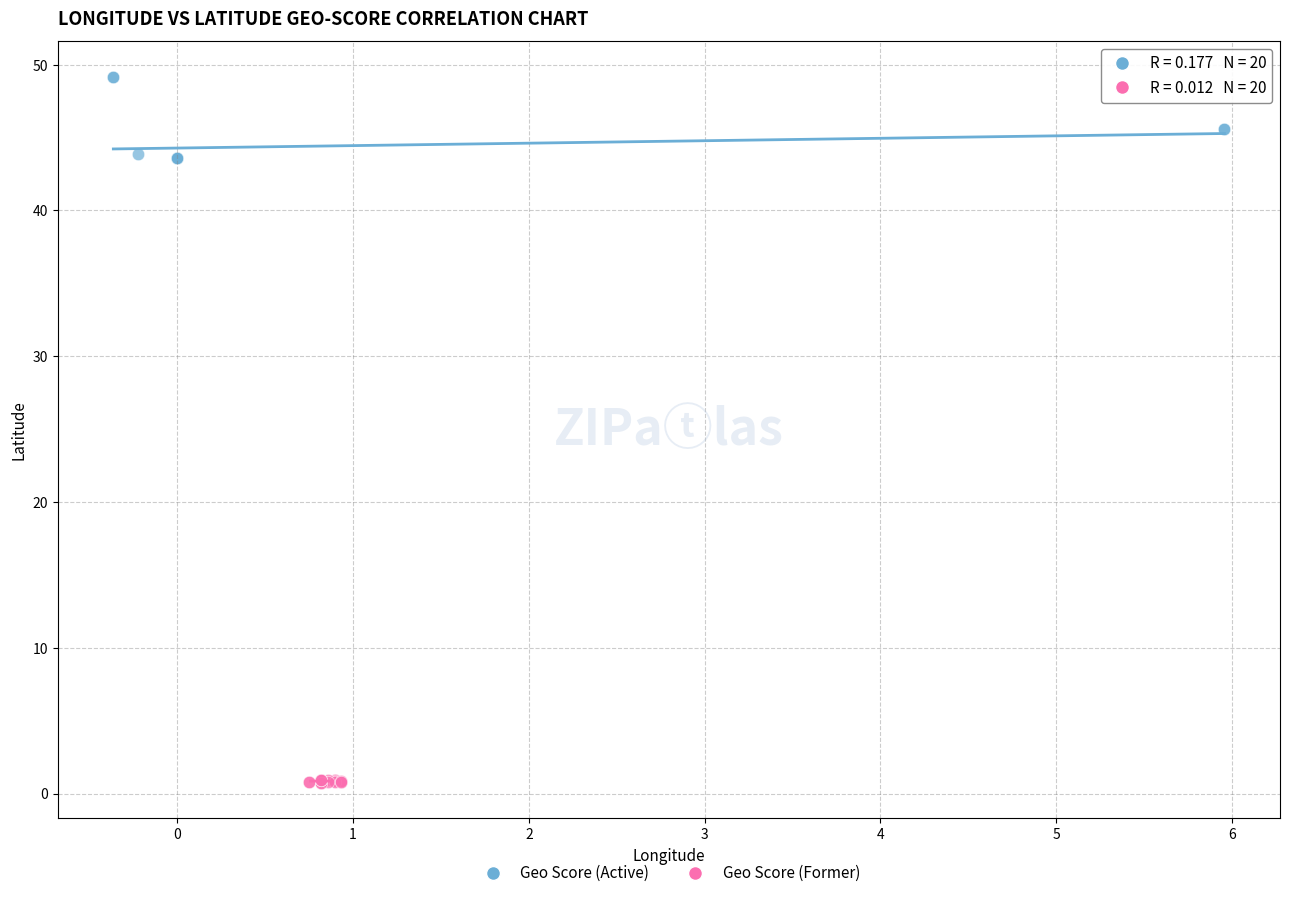

Which series reaches the maximum Y coordinate?

Geo Score (Active)